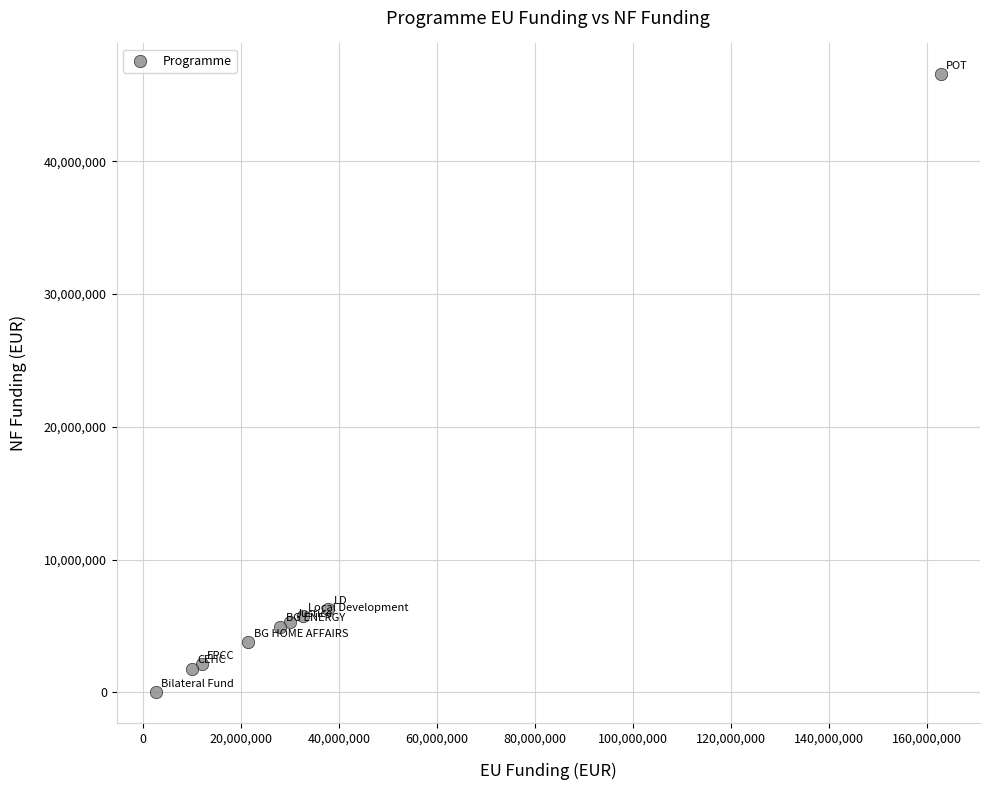

What is the range of X values (max minus min)?

160253769.5